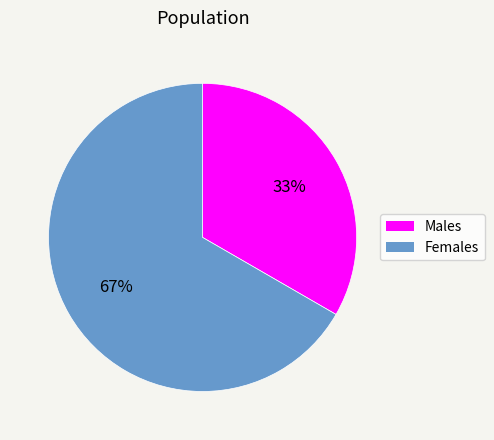

How many segments does this pie chart have?

2